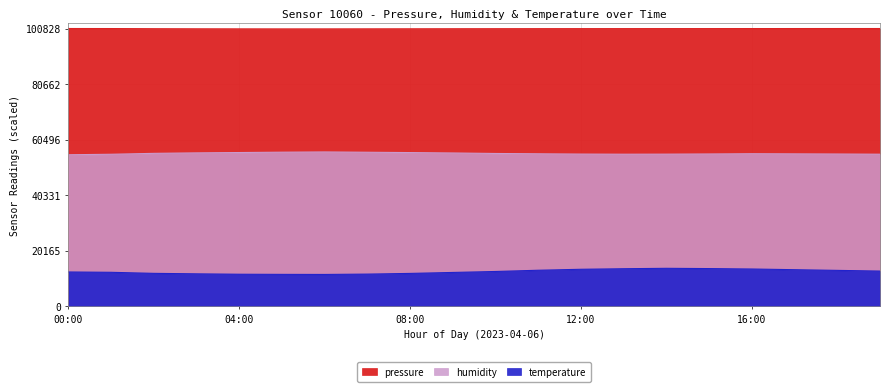

What value does the pressure series have at 17:00?

100815.0